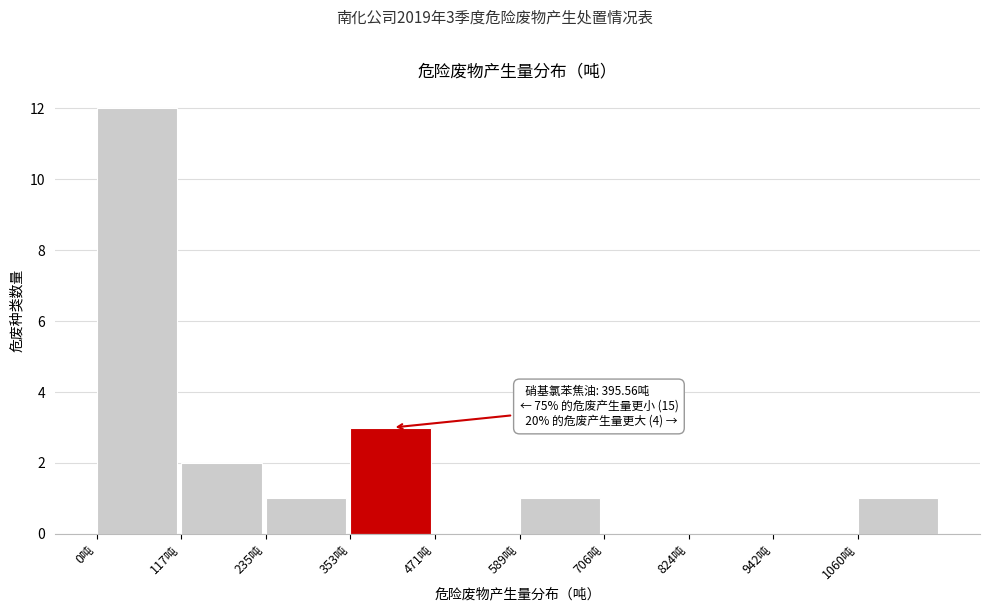

Which range on the x-axis has the tallest bar?

0 to 120